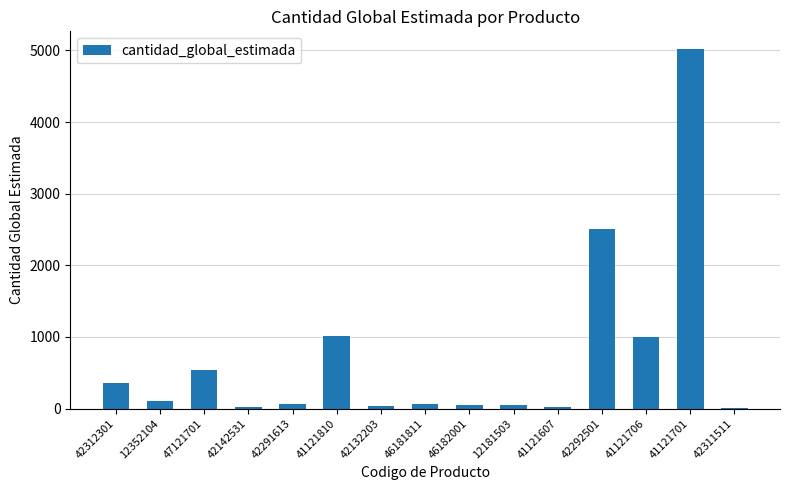

True or false: the data shows 206 at 47121701.

False